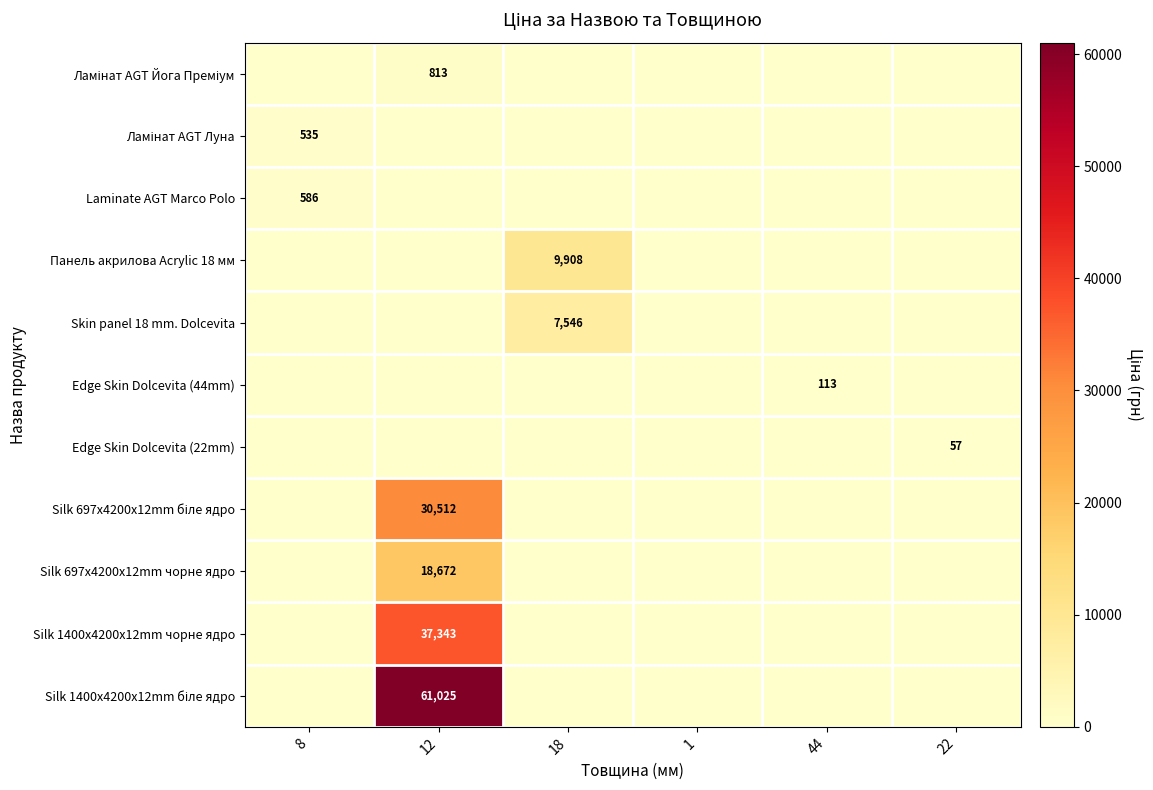

The Edge Skin Dolcevita (22mm) series shows 57 at 22. True or false?

True